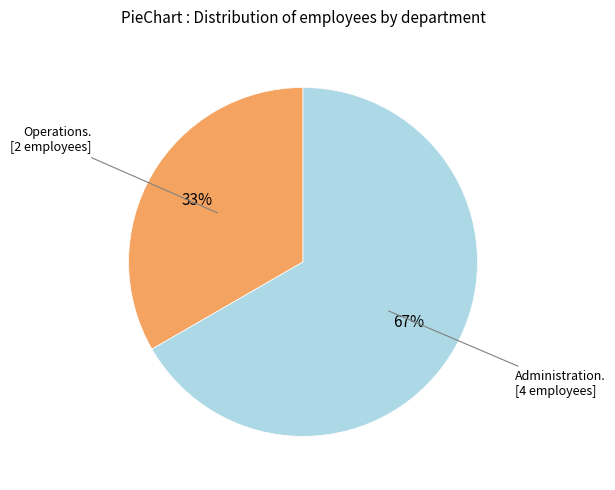

To the nearest percent, what is the average slice percentage?

50%